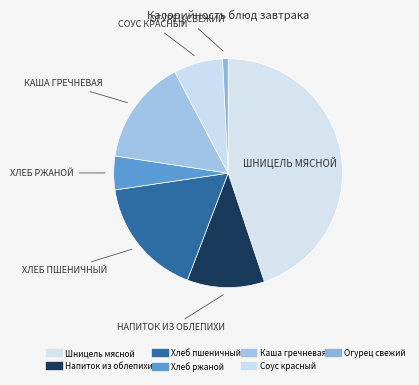

What is the largest slice in the pie chart?

Шницель мясной